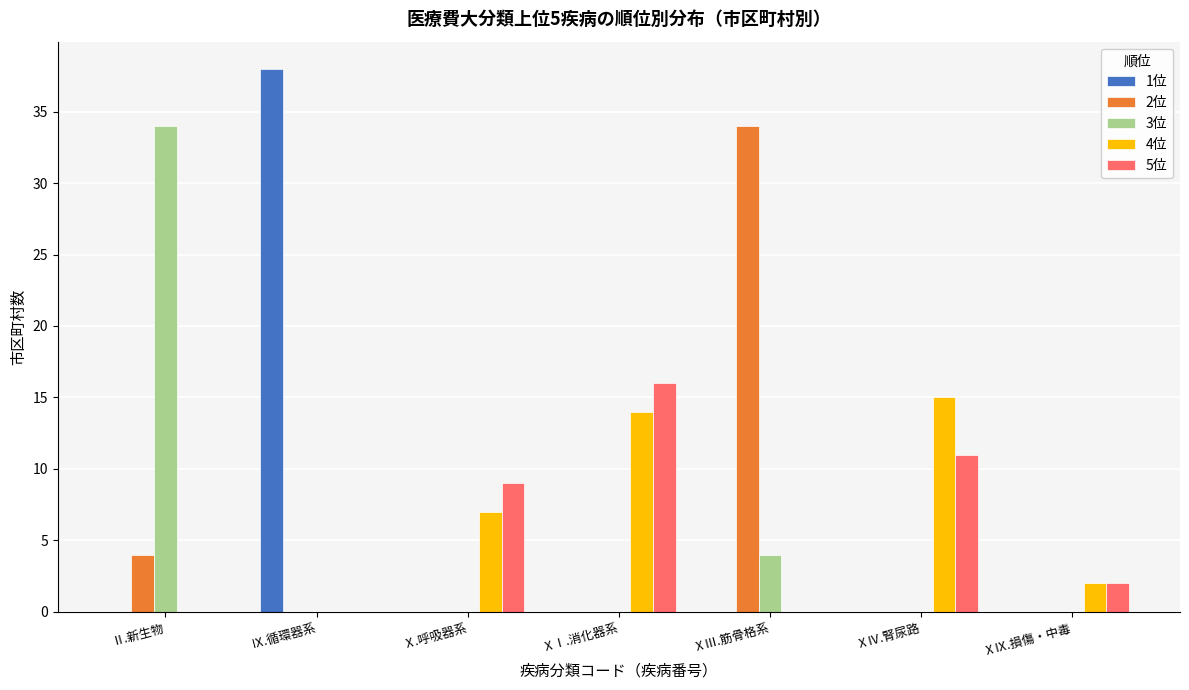

What is the sum of all 1位 values?

38